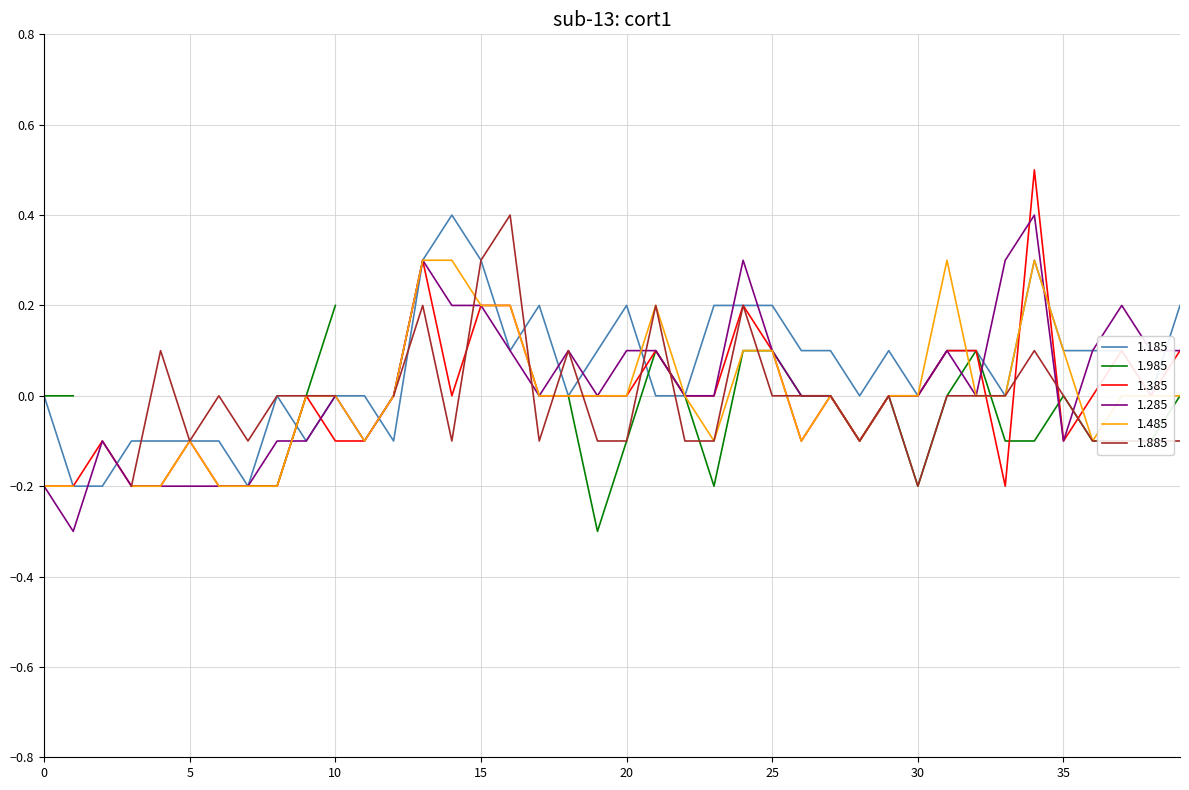

What is the minimum value for 1.385?

-0.2